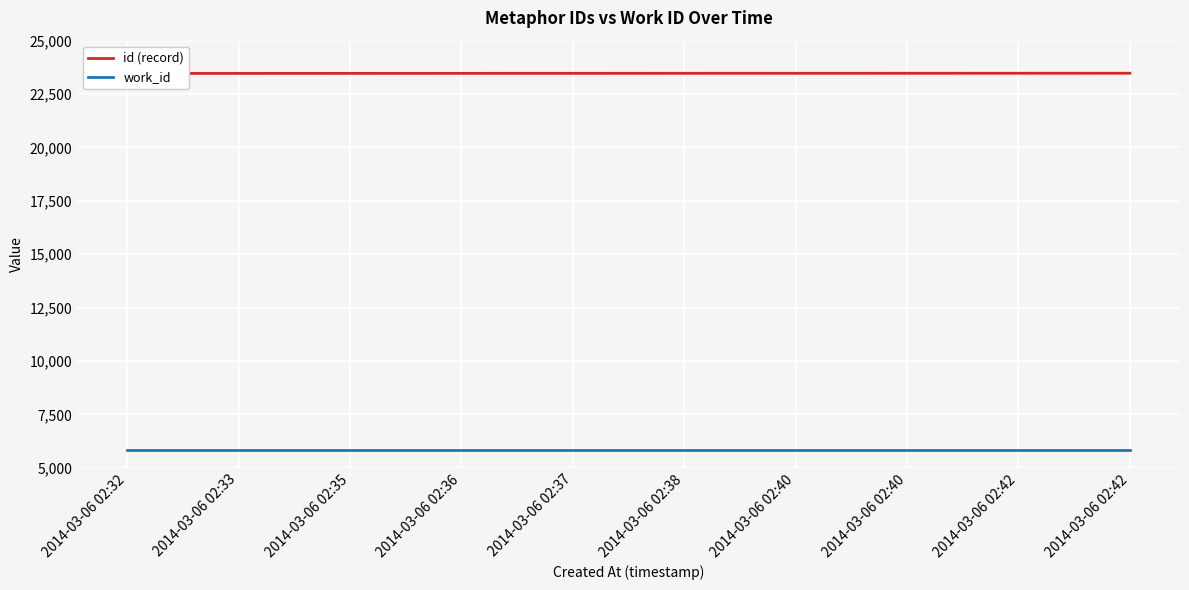

Reading right to left, transcribe all the data shown in this chart.

id (record): 2014-03-06 02:42=23475	2014-03-06 02:42=23474	2014-03-06 02:40=23473	2014-03-06 02:40=23472	2014-03-06 02:38=23471	2014-03-06 02:37=23470	2014-03-06 02:36=23469	2014-03-06 02:35=23468	2014-03-06 02:33=23467	2014-03-06 02:32=23466
work_id: 2014-03-06 02:42=5841	2014-03-06 02:42=5841	2014-03-06 02:40=5841	2014-03-06 02:40=5841	2014-03-06 02:38=5841	2014-03-06 02:37=5841	2014-03-06 02:36=5841	2014-03-06 02:35=5841	2014-03-06 02:33=5841	2014-03-06 02:32=5841